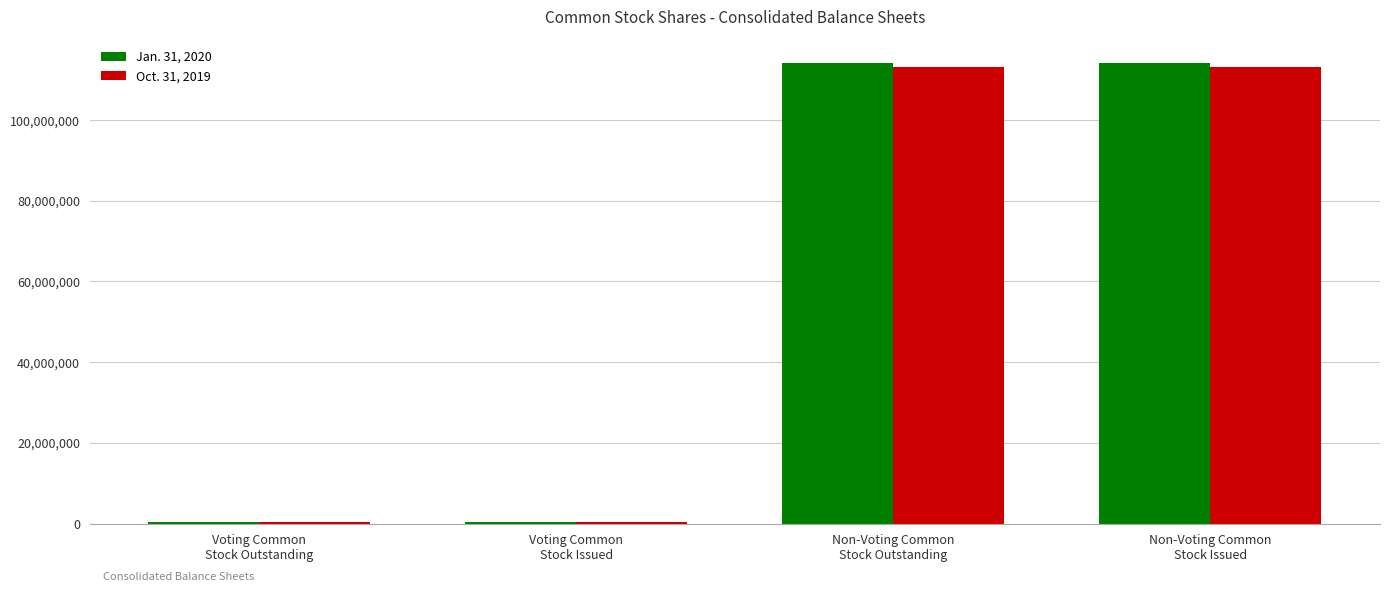

True or false: Jan. 31, 2020 has a value of 478643 at Voting Common
Stock Issued.

True